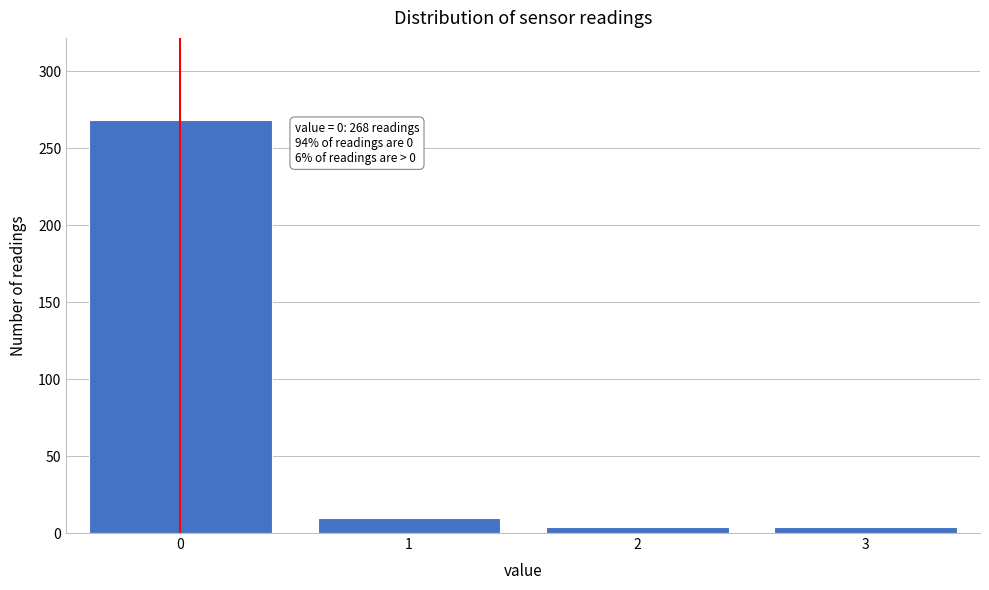

Reading right to left, transcribe all the data shown in this chart.

4	4	10	268